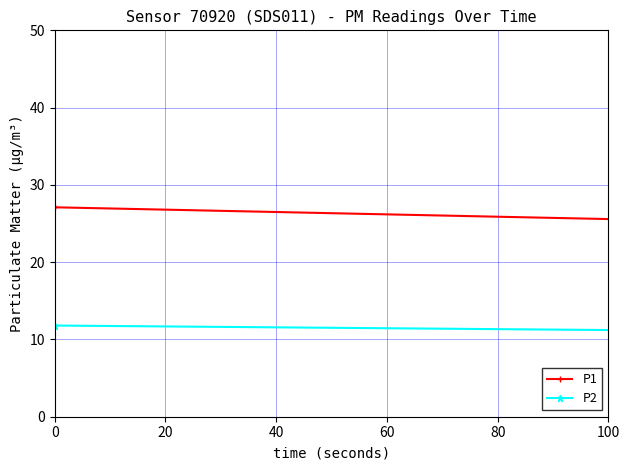

True or false: P2 and P1 cross at least once.

False